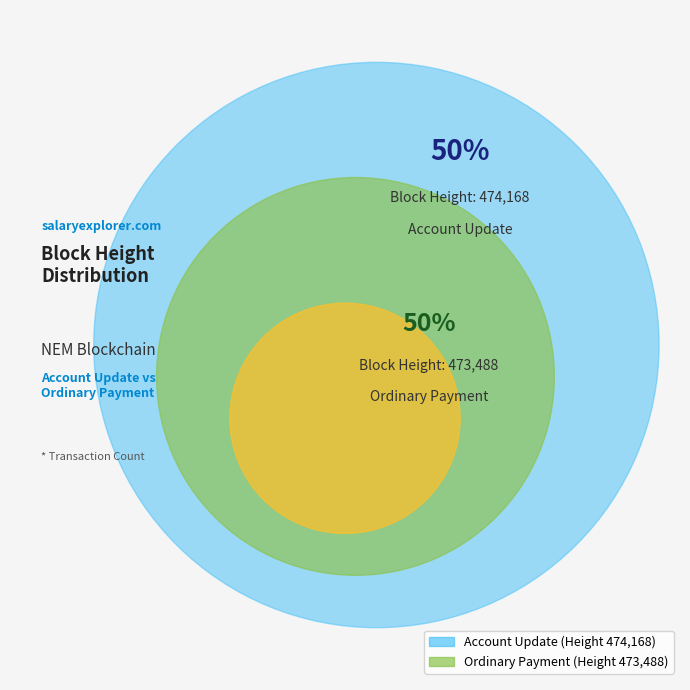

True or false: 473488 accounts for 50% of the total.

True